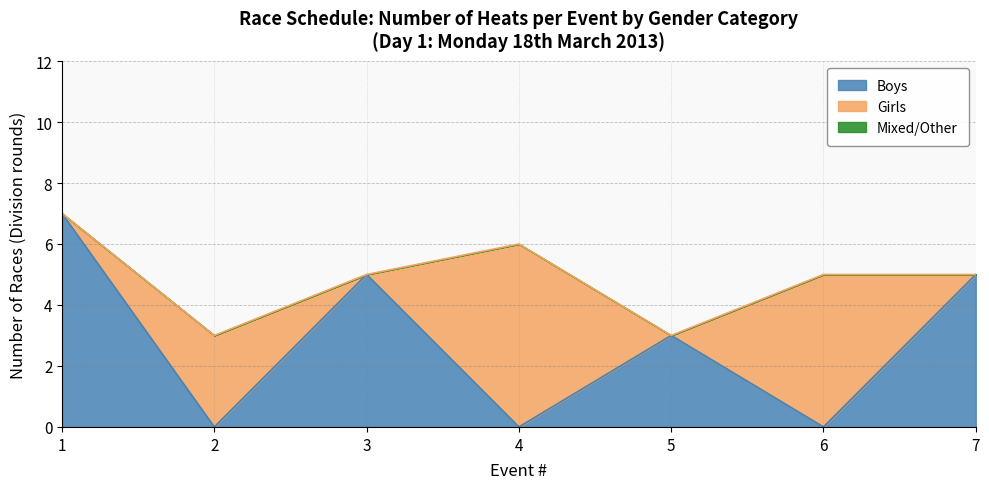

At Event 3, list the series in order from smallest to largest.

Mixed, Girls, Boys